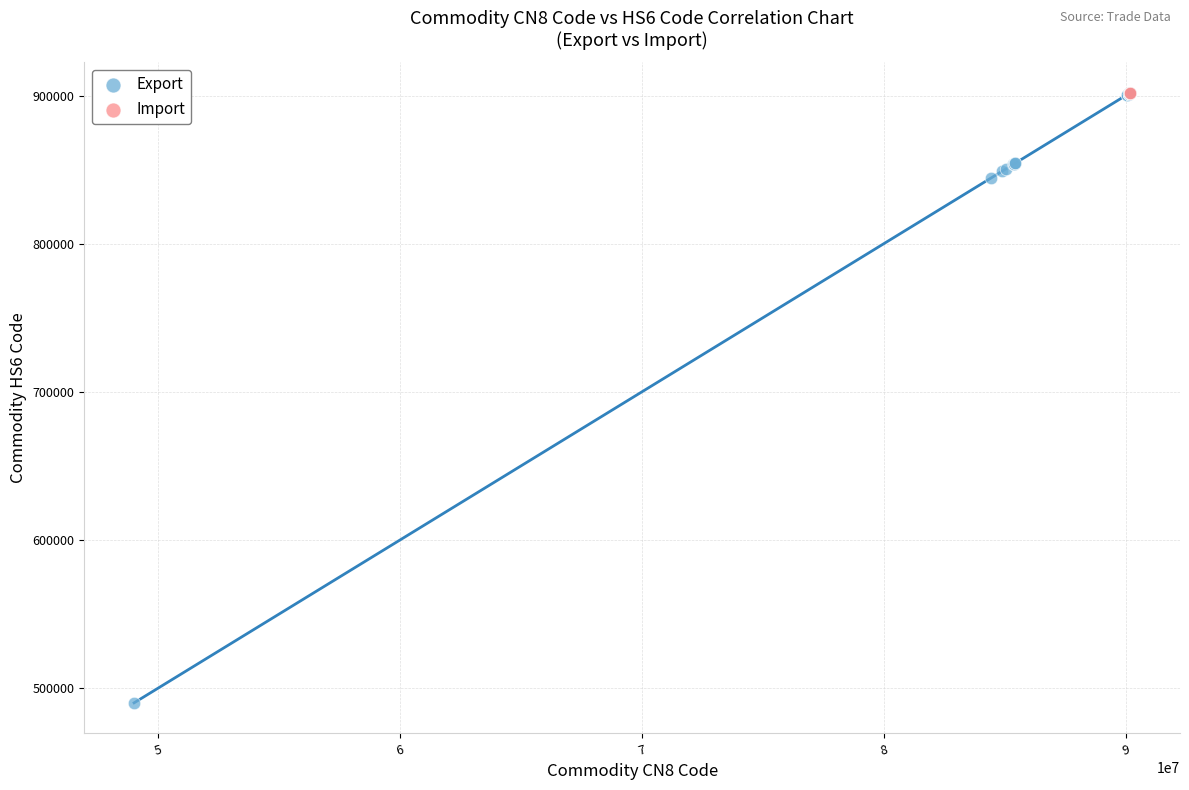

What are all the series names shown in the legend?

Export, Import